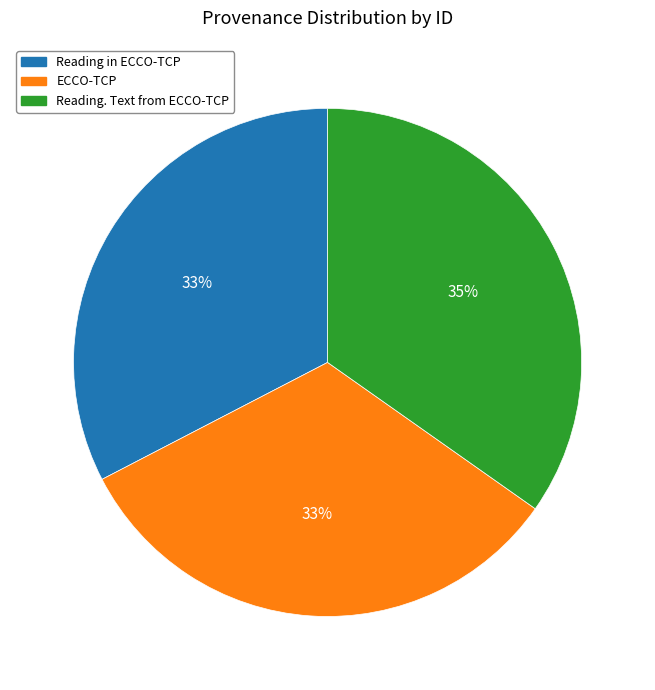

Which category has the biggest portion of the pie?

Reading. Text from ECCO-TCP